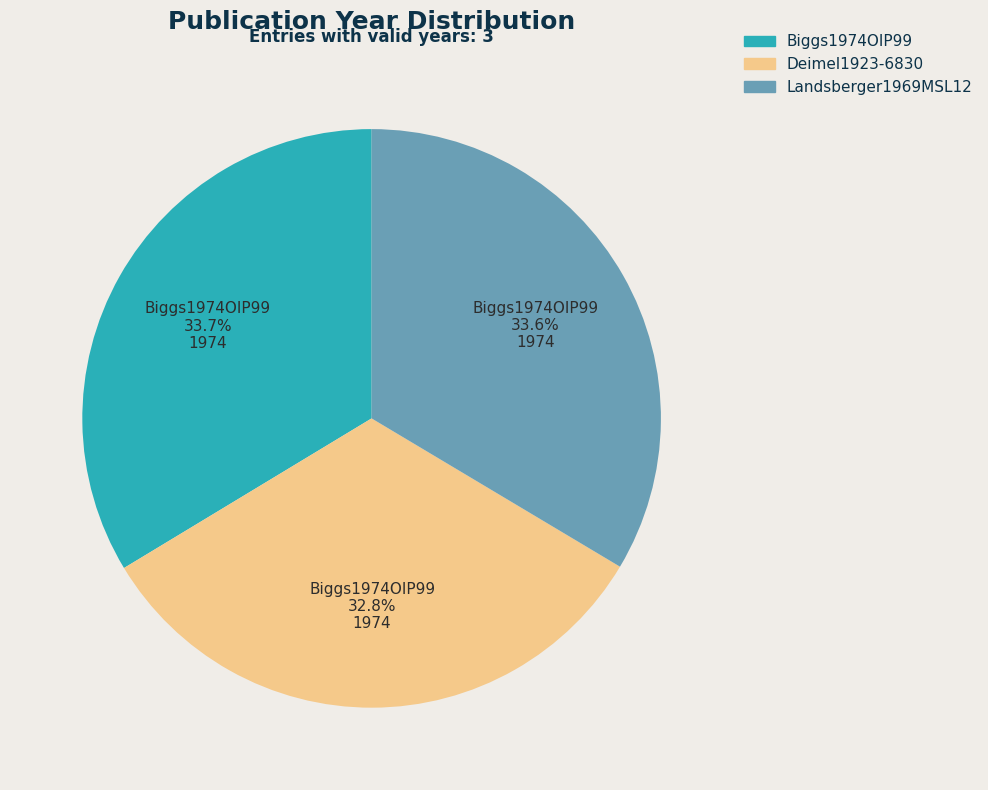

Is there any slice that represents more than half of the pie?

No